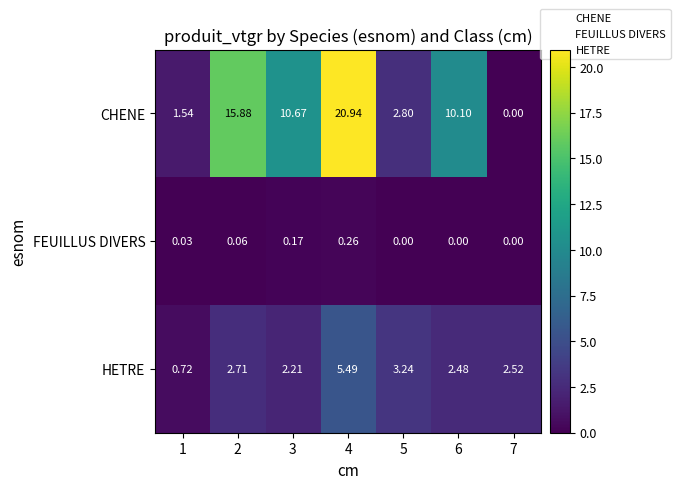

Which series changed the most between 3 and 5?

CHENE